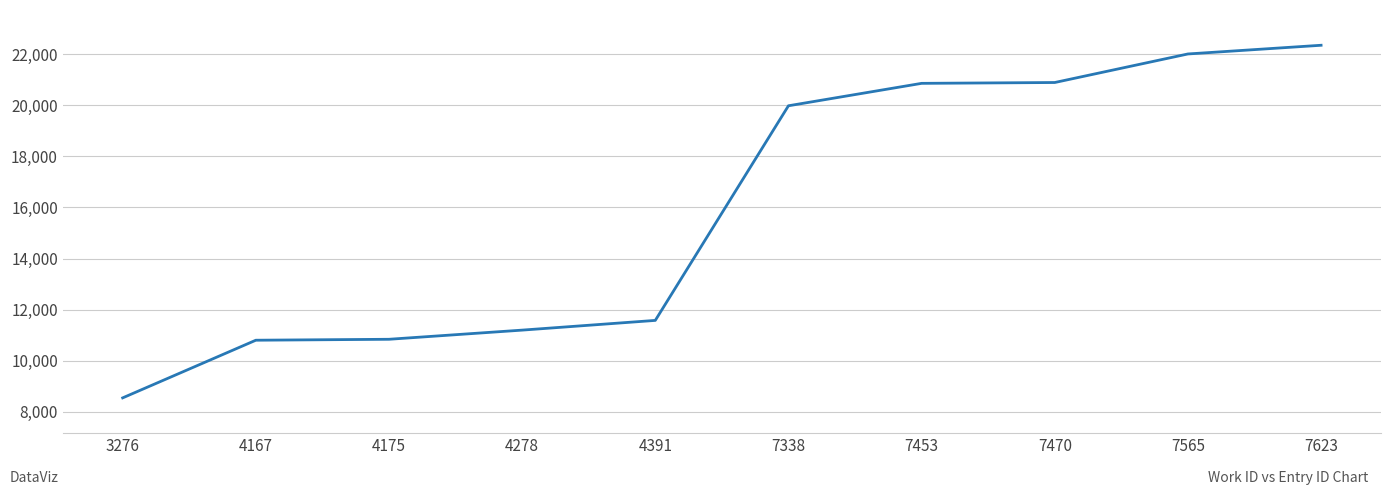

Approximately how many times larger is the value at 7565 compared to 4278?

2.0